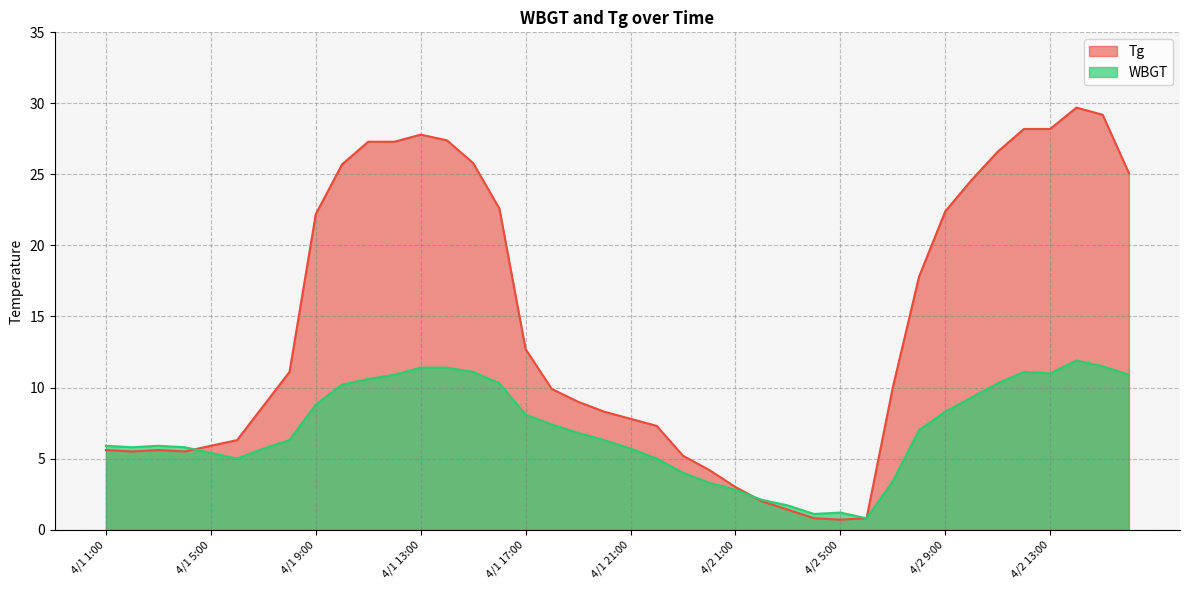

How many interior local valleys does the WBGT series have?

5